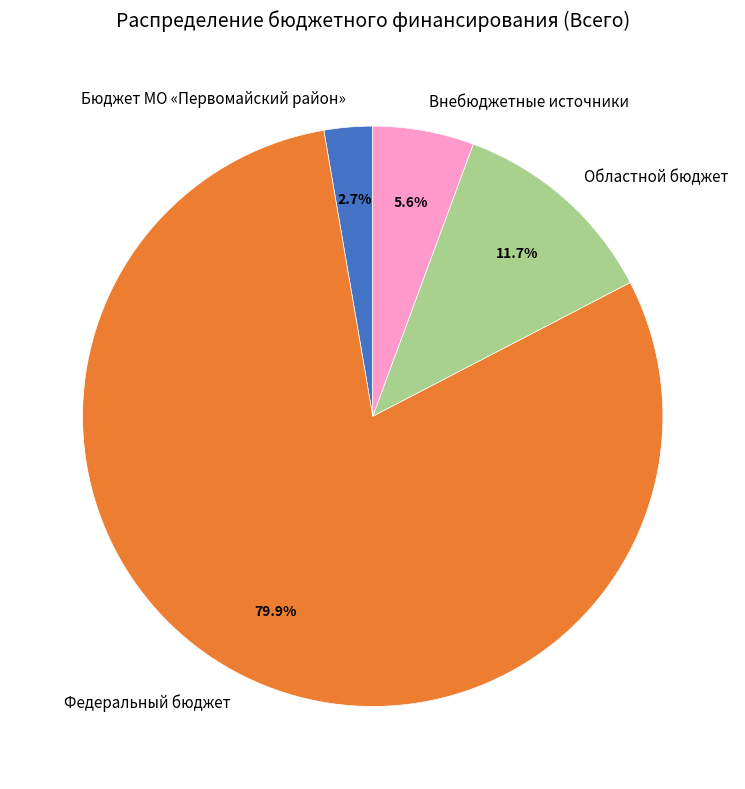

Which has a higher value, Областной бюджет or Федеральный бюджет?

Федеральный бюджет